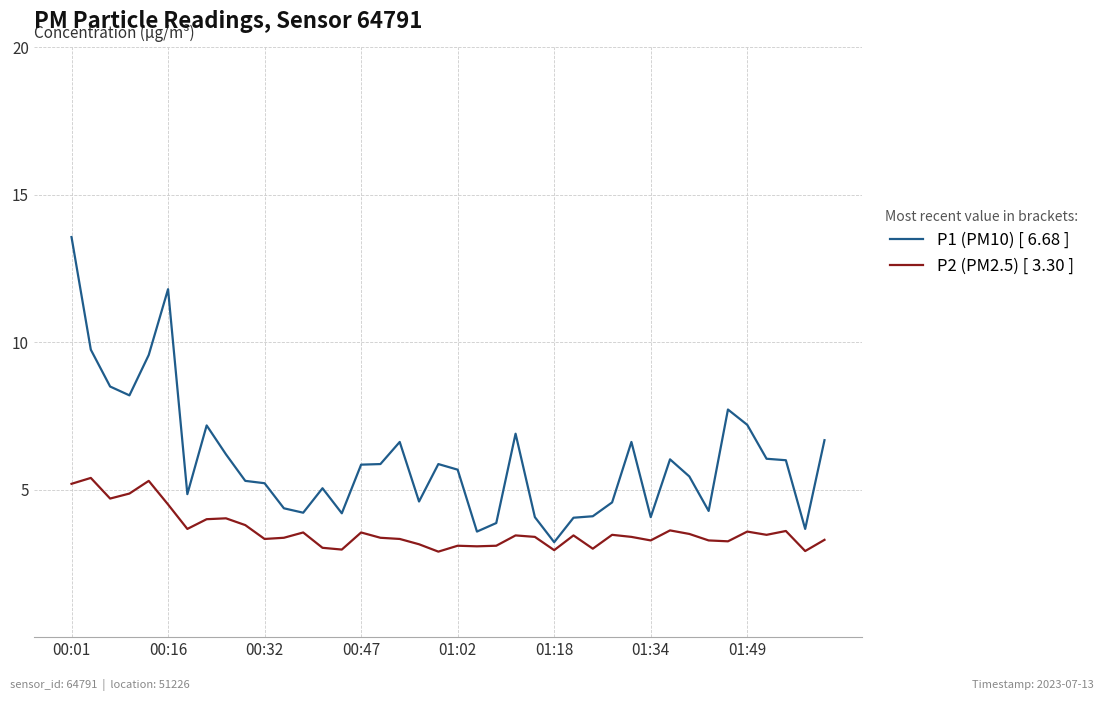

What is the minimum value shown in the chart?

2.9